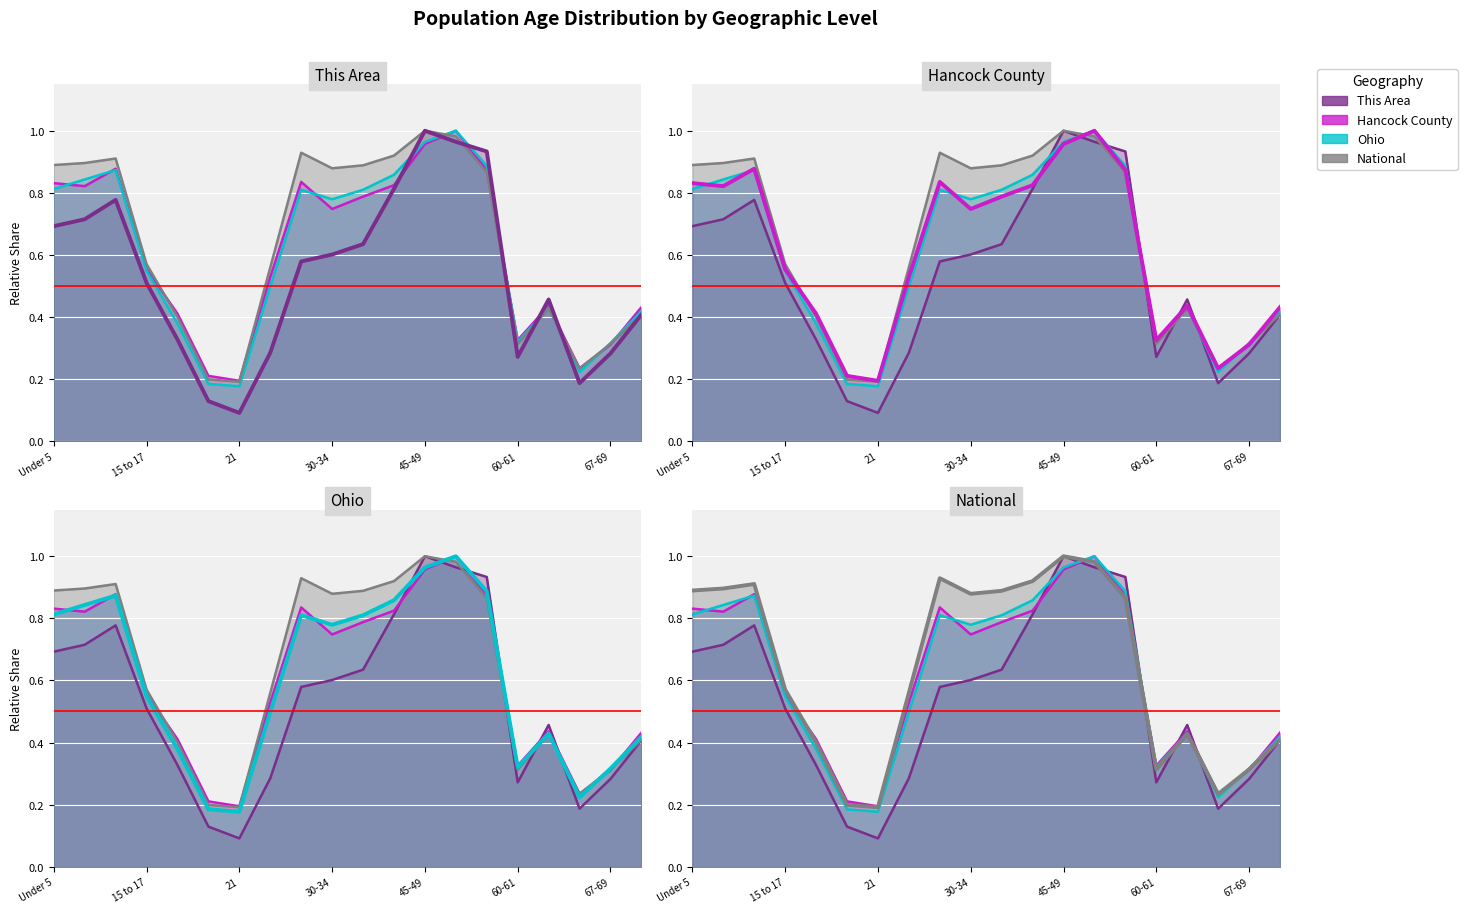

Read the National value at 62-64.

0.4